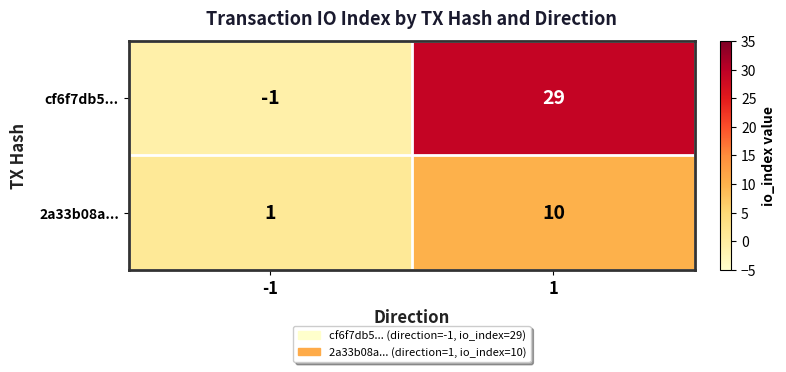

What is the difference between the cf6f7db5... values at -1 and 1?

30